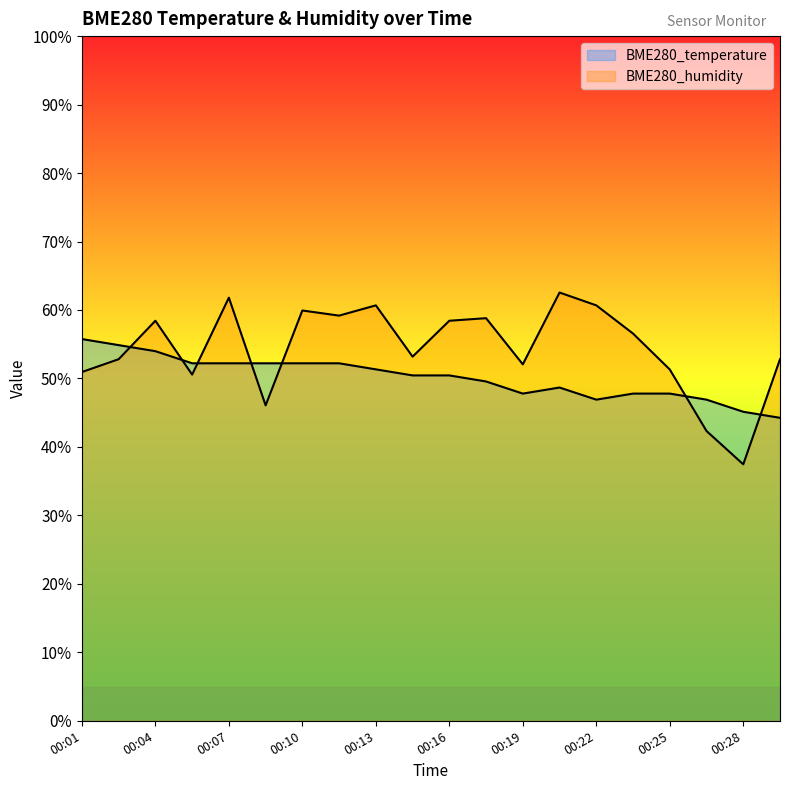

Between 00:07 and 00:28, which series saw the biggest shift?

BME280_humidity